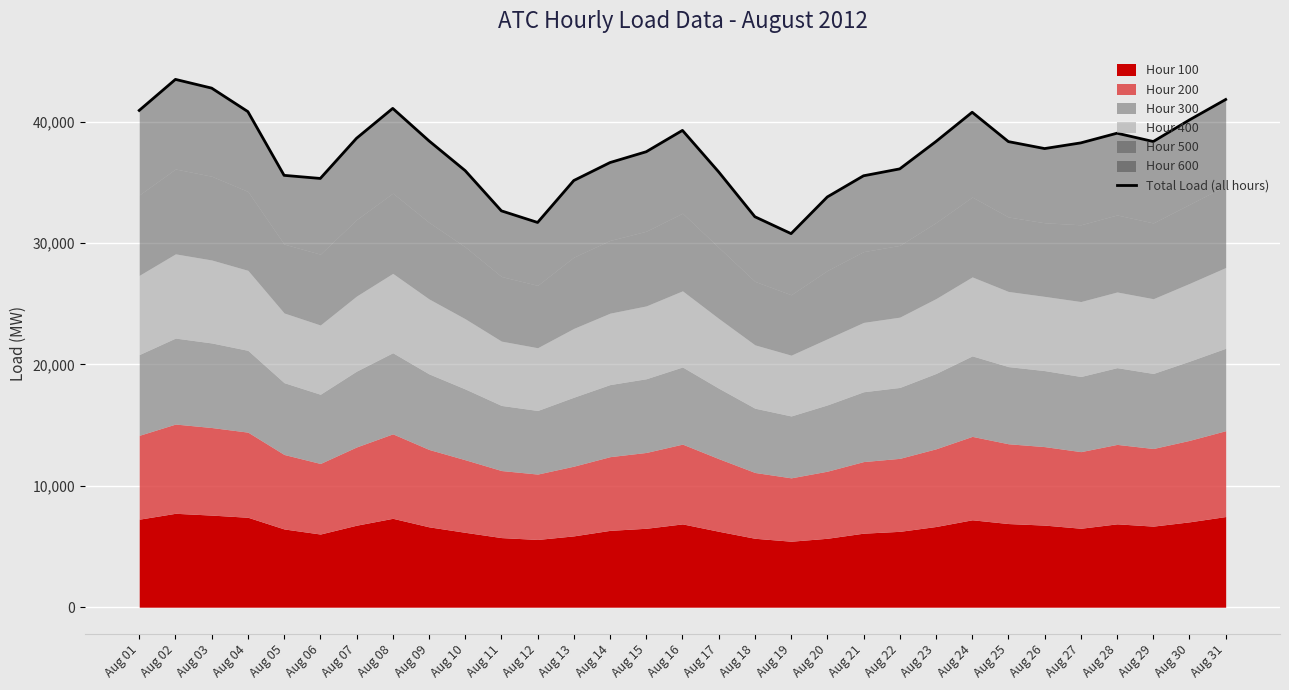

Reading left to right, transcribe all the data shown in this chart.

40932.6	43489.1	42769.8	40835.0	35583.1	35326.6	38636.1	41099.2	38427.0	35972.8	32658.0	31699.9	35156.9	36636.0	37528.2	39286.4	35867.7	32172.3	30781.0	33803.2	35546.4	36114.5	38370.8	40781.1	38362.9	37789.4	38257.7	39054.4	38369.1	40150.6	41832.1